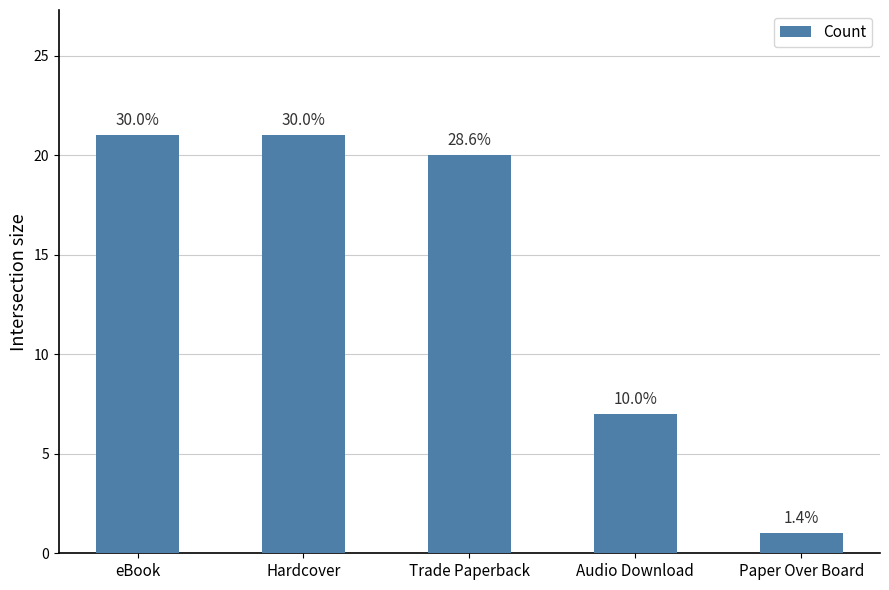

What position from the left is Audio Download?

4